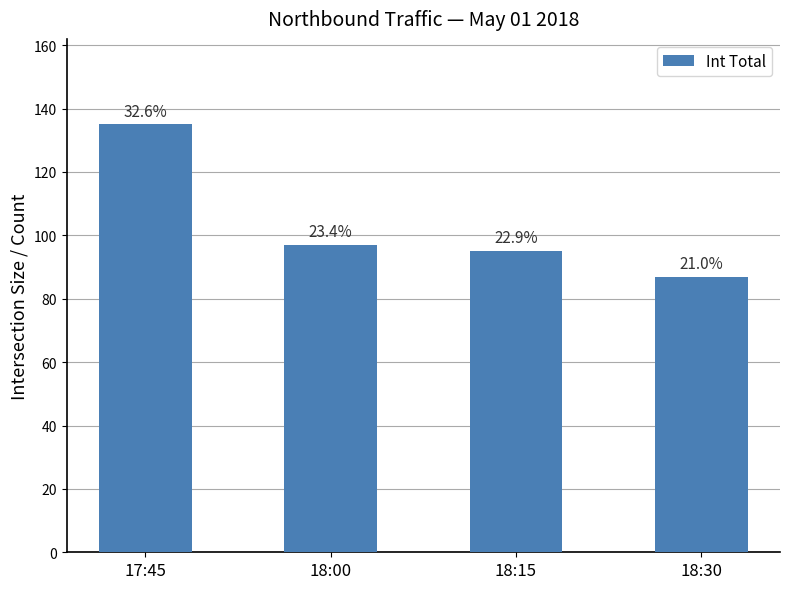

How many bars are there in total?

4